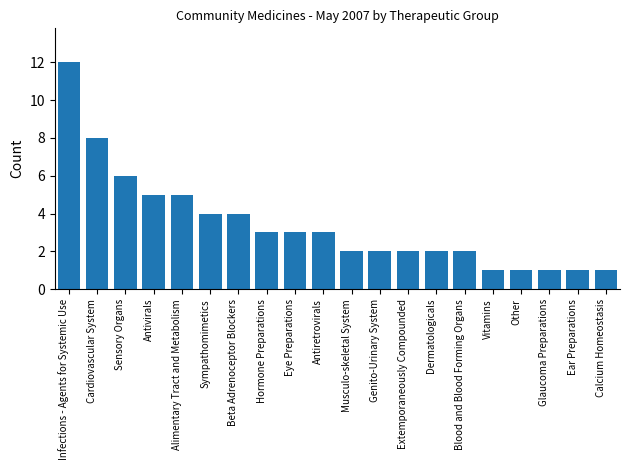

What is the difference between the maximum and minimum values?

11